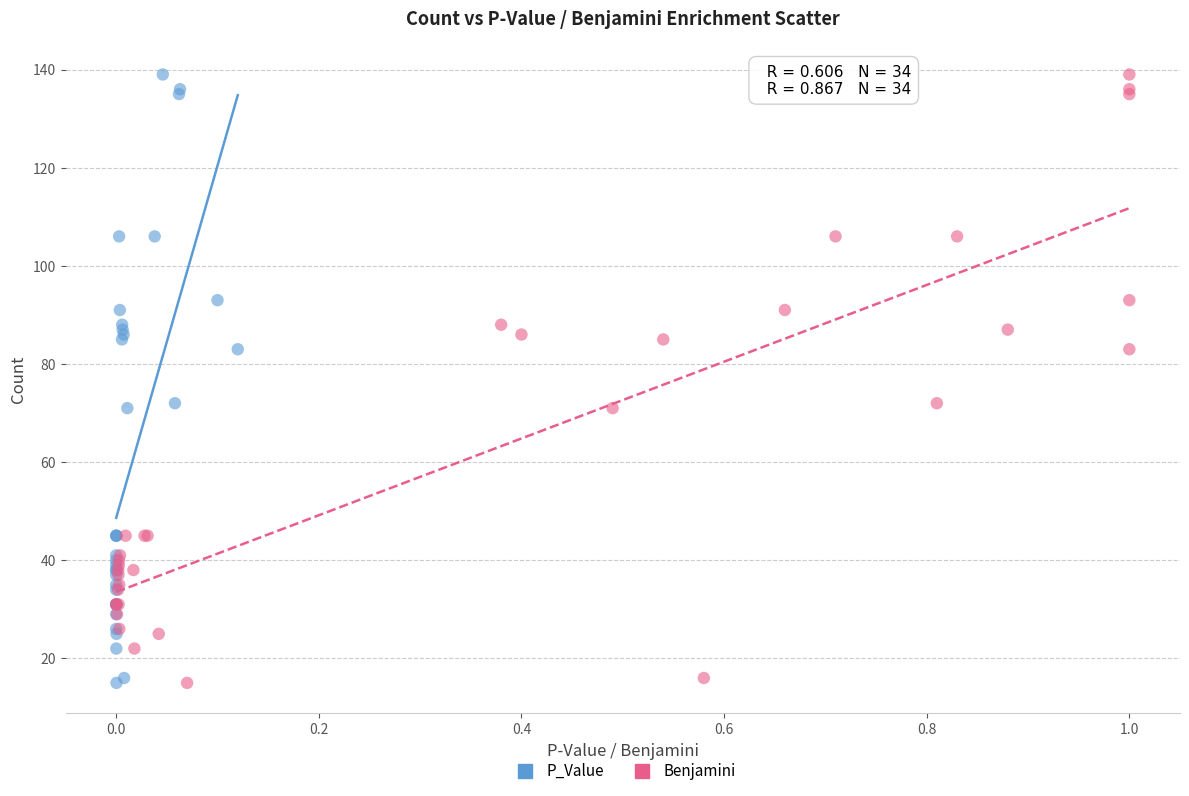

What are all the series names shown in the legend?

P_Value, Benjamini